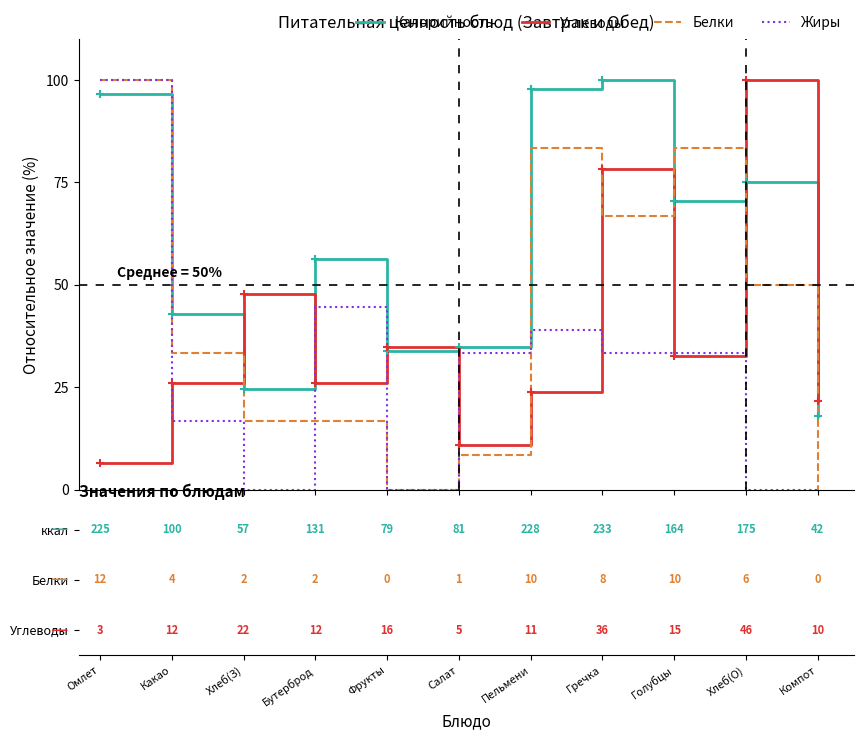

What is the maximum value for Жиры?

100.0